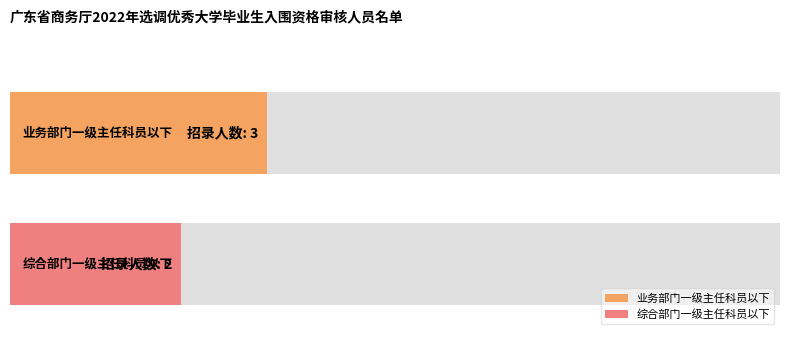

The value at 业务部门一级主任科员以下 is 3. True or false?

True